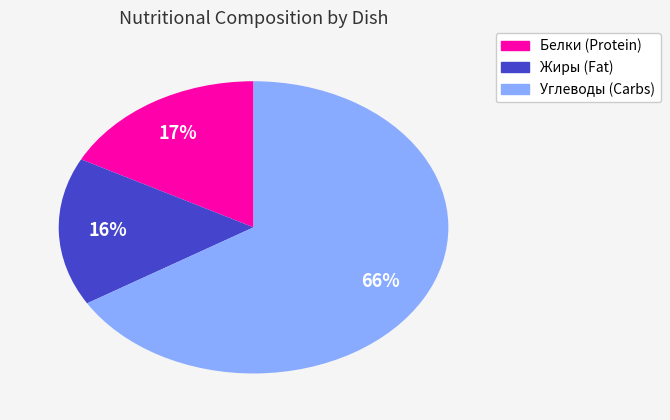

To the nearest percent, what is the average slice percentage?

33%